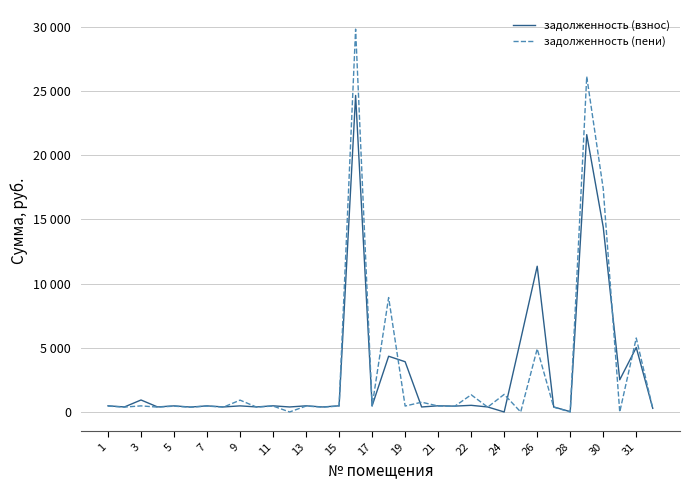

In задолженность (взнос), how many points are lower than both neighbors (excluding endpoints)?

13